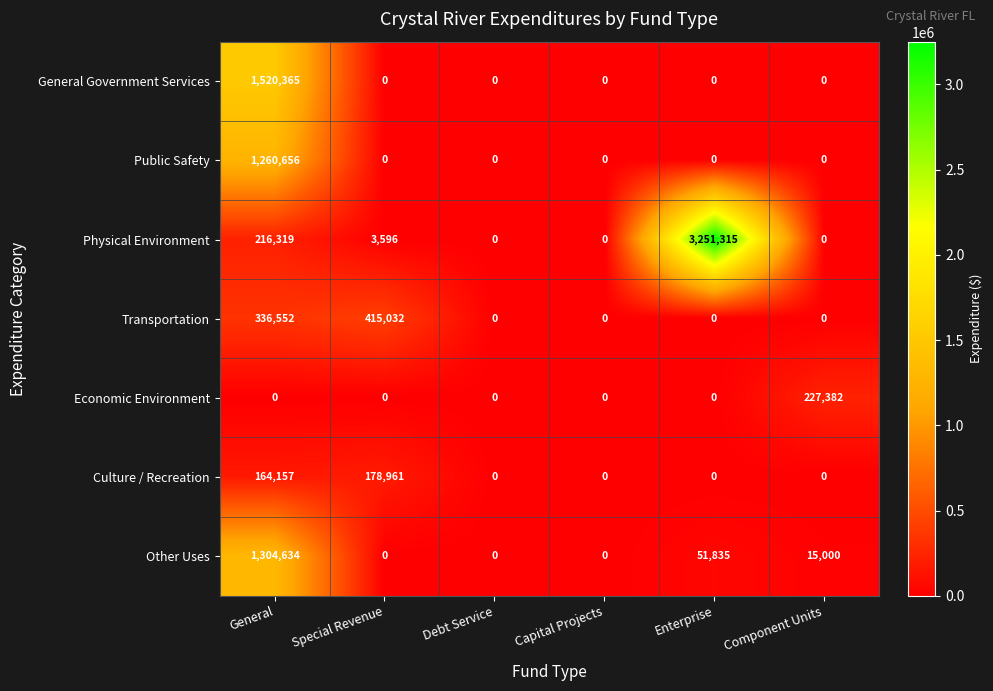

Rank the series by their maximum value, from lowest to highest.

Culture / Recreation, Economic Environment, Transportation, Public Safety, Other Uses, General Government Services, Physical Environment